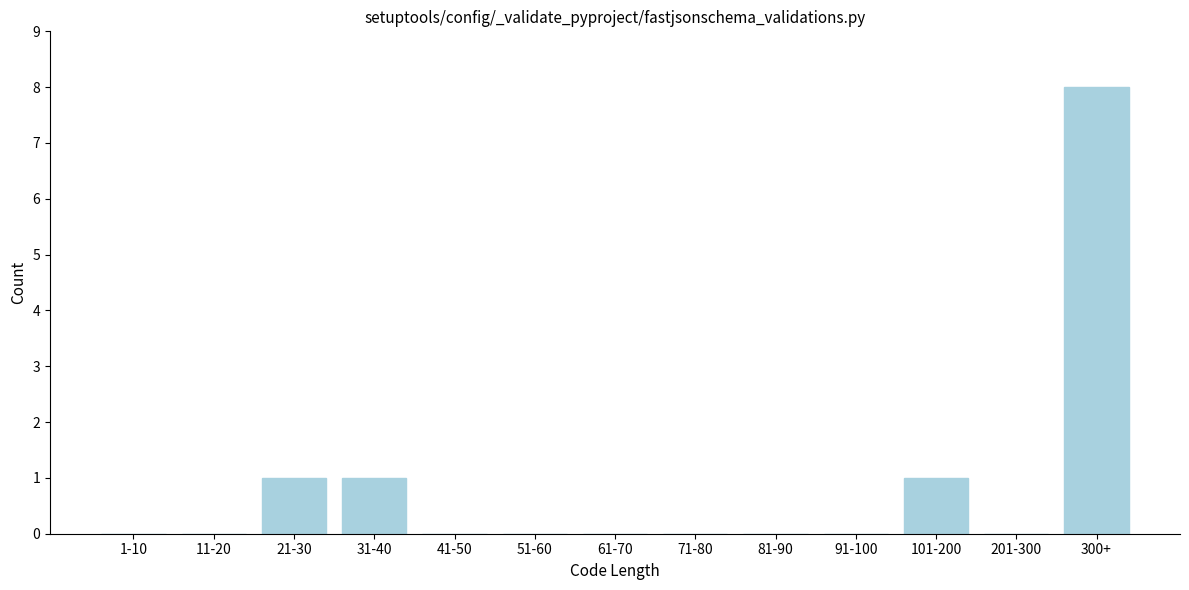

Reading right to left, list all the values displayed in this chart.

300+=8	201-300=0	101-200=1	91-100=0	81-90=0	71-80=0	61-70=0	51-60=0	41-50=0	31-40=1	21-30=1	11-20=0	1-10=0